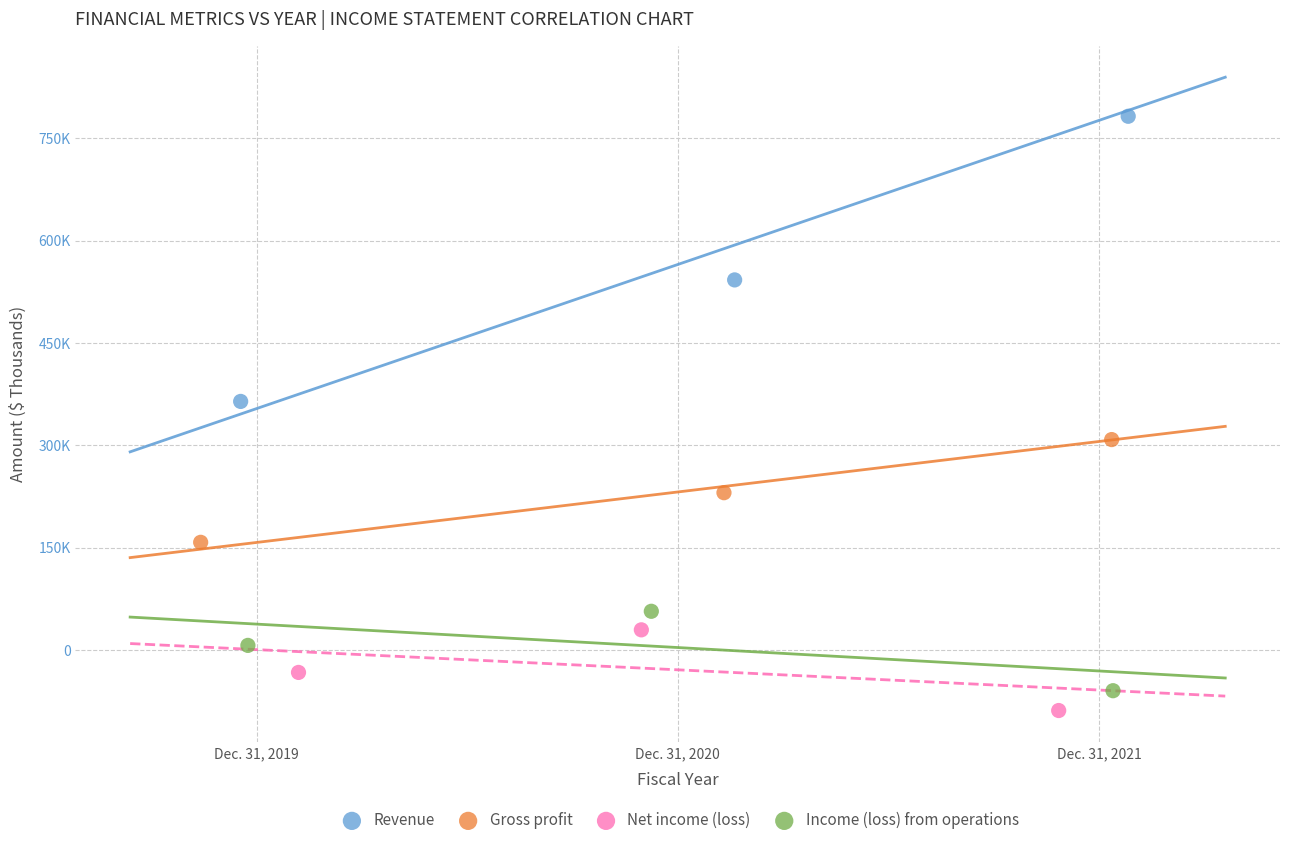

What are all the series names shown in the legend?

Revenue, Gross profit, Net income (loss), Income (loss) from operations